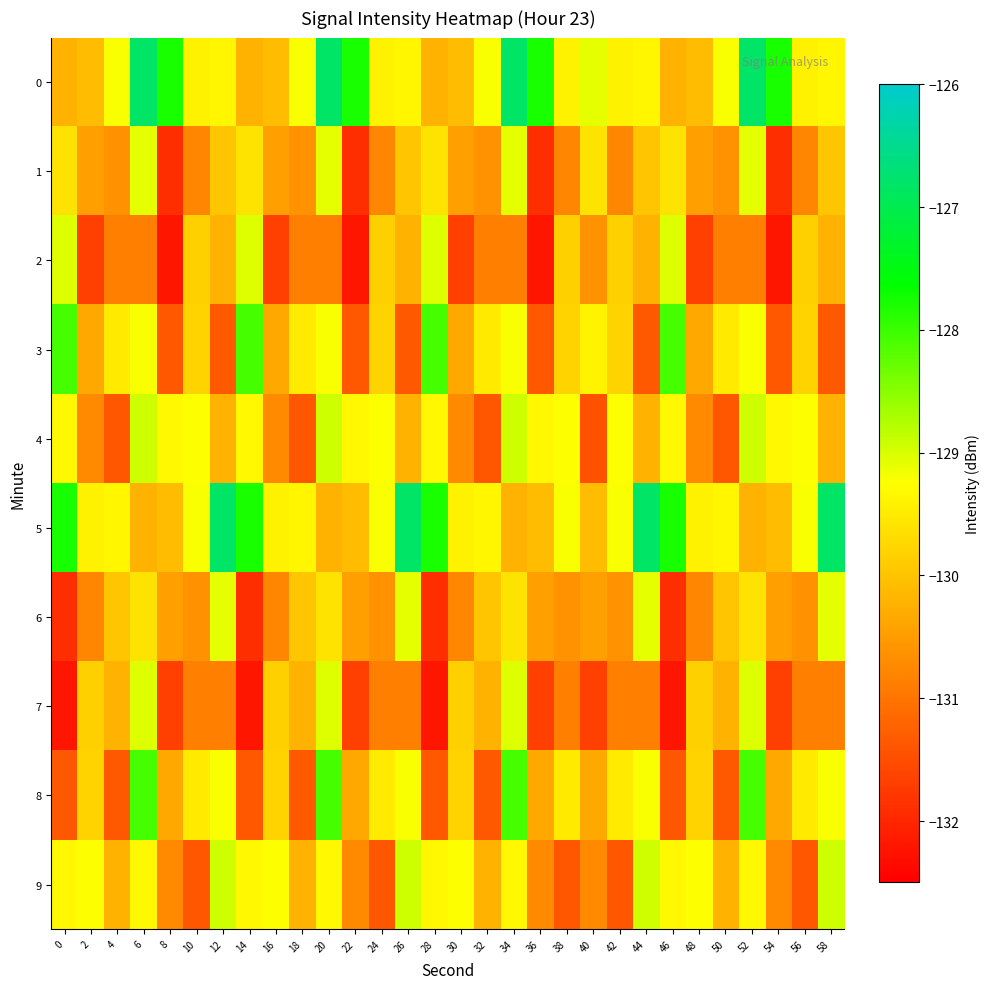

What is the total value across all series at 6?

-1291.2